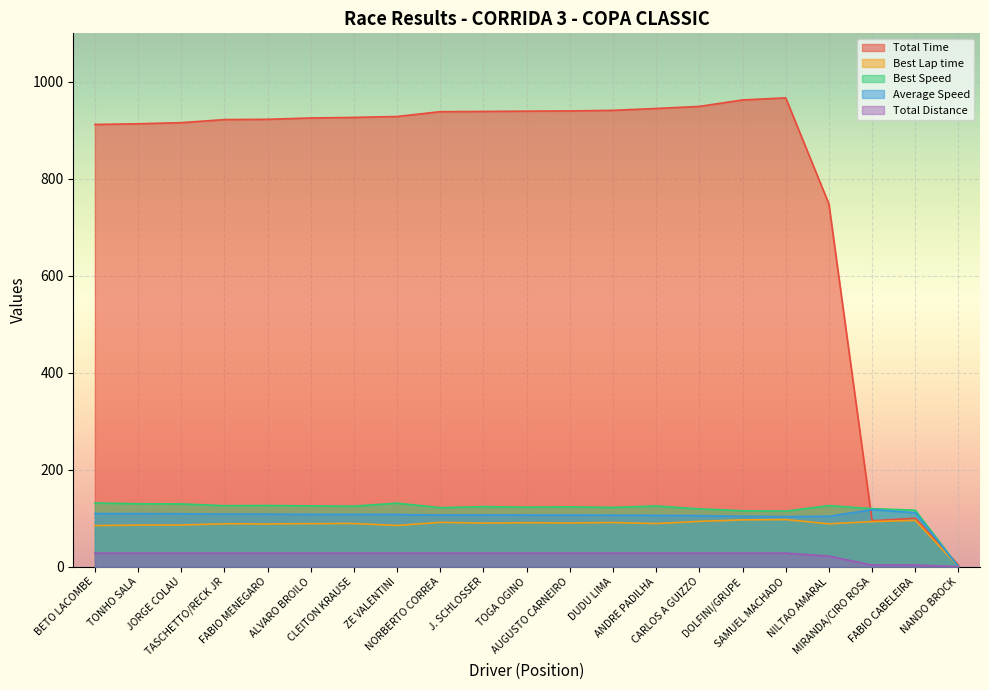

List the labels in order of Average Speed value, smallest first.

NANDO BROCK, SAMUEL MACHADO, DOLFINI/GRUPE, NILTAO AMARAL, CARLOS A GUIZZO, ANDRE PADILHA, DUDU LIMA, AUGUSTO CARNEIRO, TOGA OGINO, J. SCHLOSSER, NORBERTO CORREA, ZE VALENTINI, CLEITON KRAUSE, ALVARO BROILO, FABIO MENEGARO, TASCHETTO/RECK JR, JORGE COLAU, TONHO SALA, BETO LACOMBE, FABIO CABELEIRA, MIRANDA/CIRO ROSA